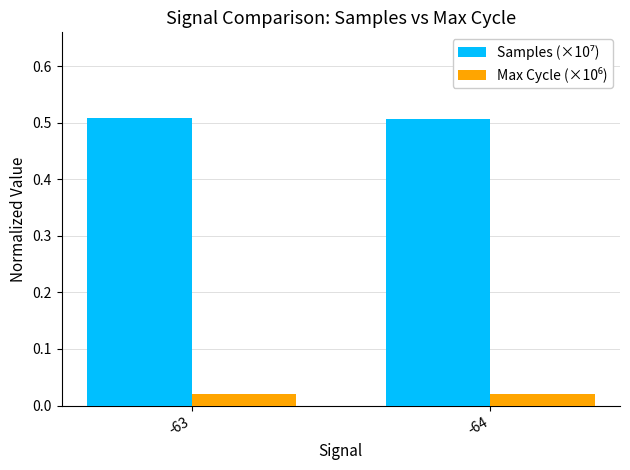

Is the value of Max Cycle (×10⁶) at -64 greater than the value of Samples (×10⁷) at -64?

No